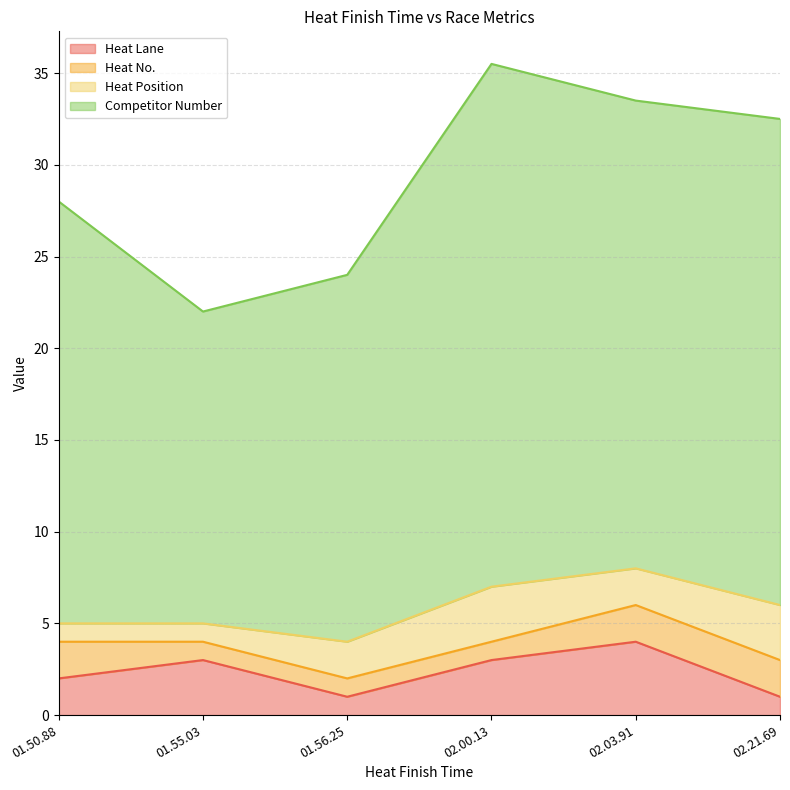

Is the value of Heat No. at 01.50.88 greater than the value of Heat Position at 02.03.91?

No